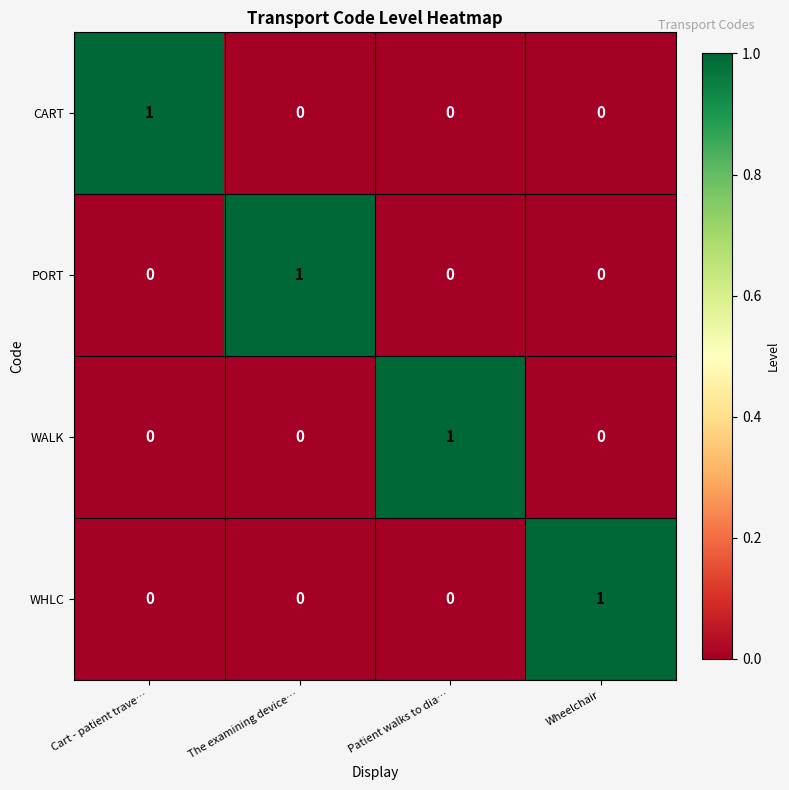

What is the total value across all series at The examining device…?

1